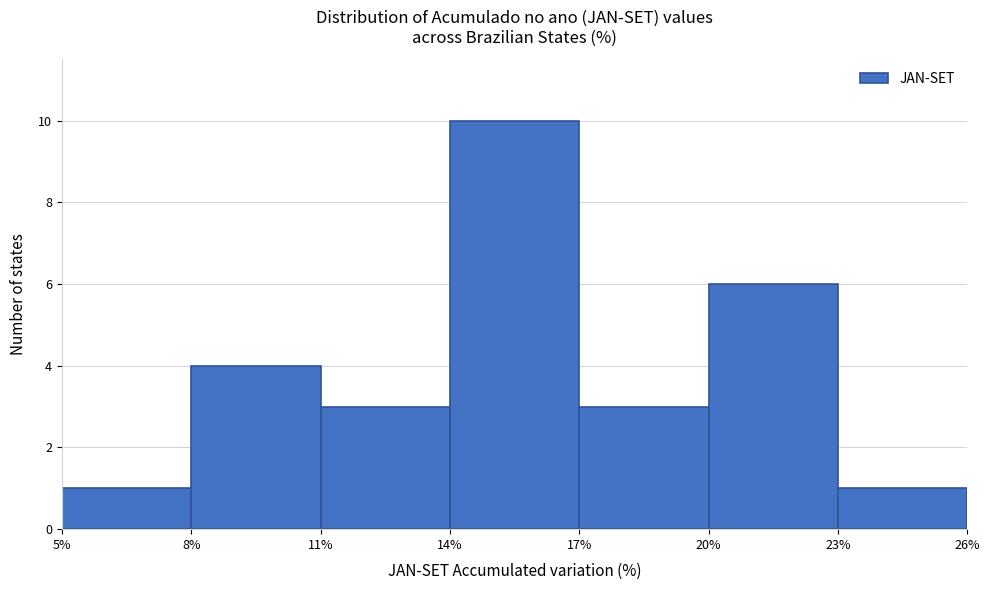

What is the height of the bar covering 8% to 11% on the x-axis? The values are not printed on the chart, so give them approximately, as read against the axis.

4